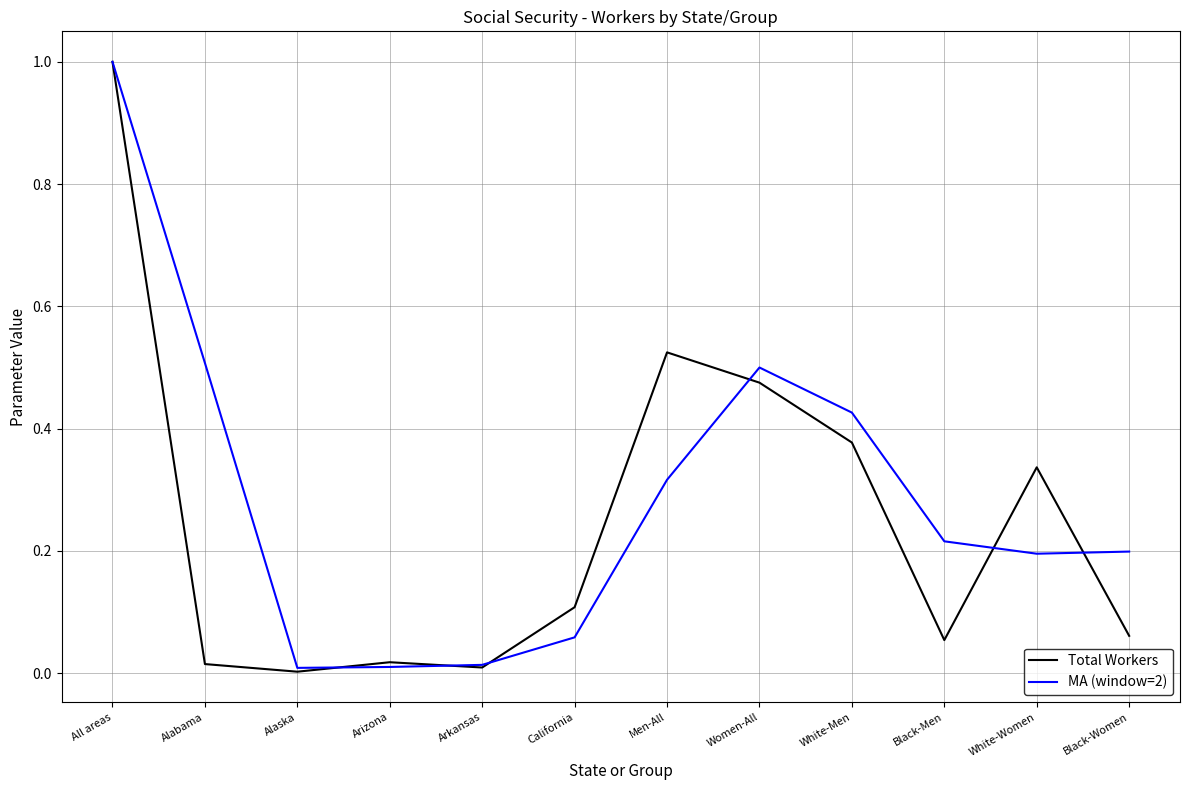

What are all the series names shown in the legend?

Total Workers, MA (window=2)